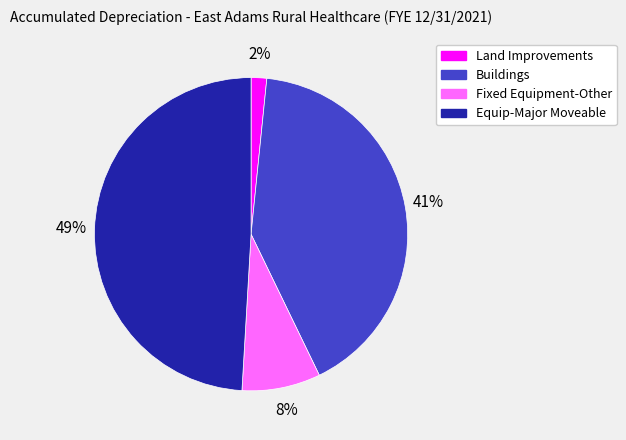

Which slice is the smallest?

Land Improvements